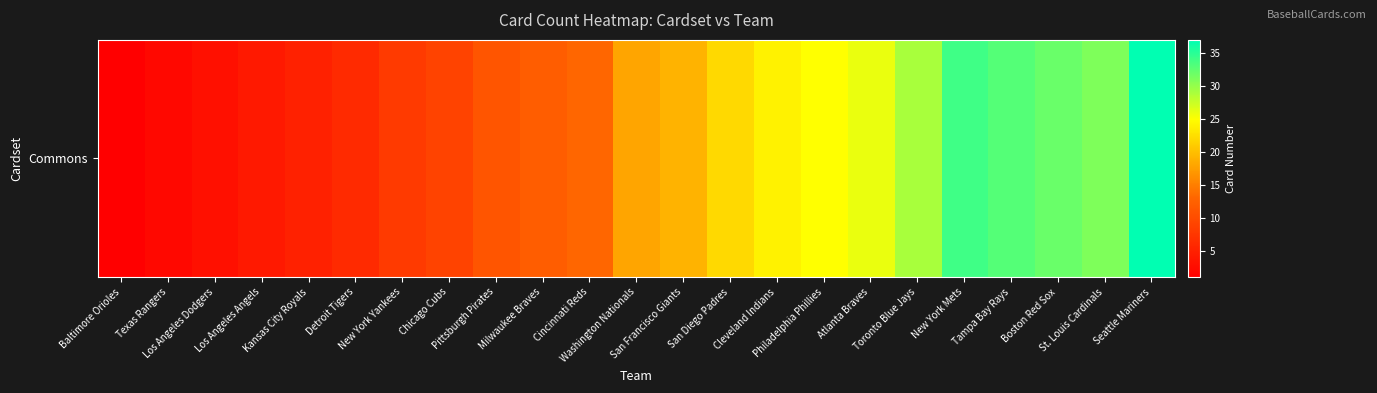

Reading right to left, transcribe all the data shown in this chart.

37	31	32	33	34	29	26	25	24	22	19	18	13	12	11	9	8	6	5	4	3	2	1